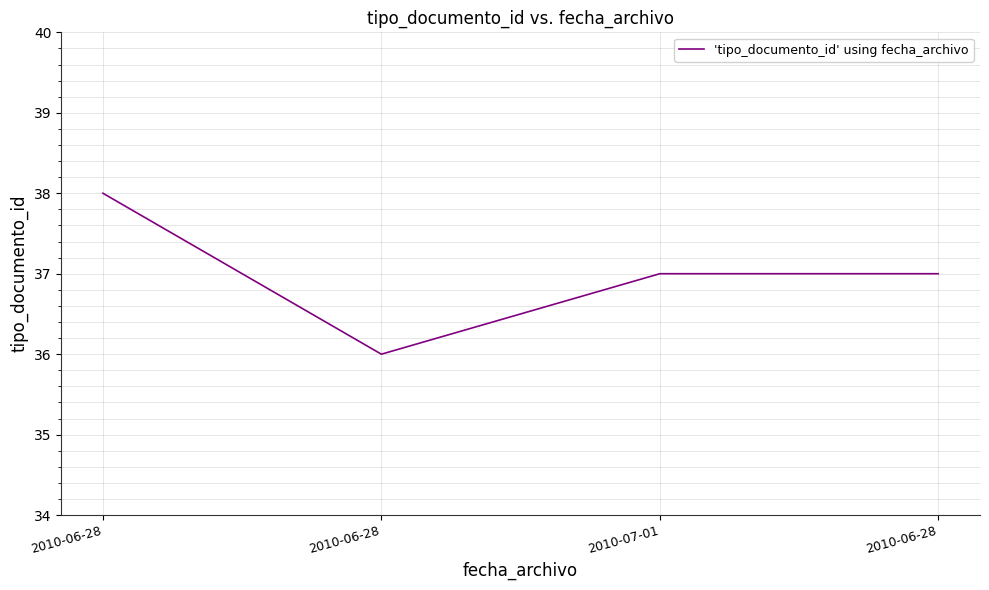

Reading left to right, transcribe all the data shown in this chart.

38	36	37	37